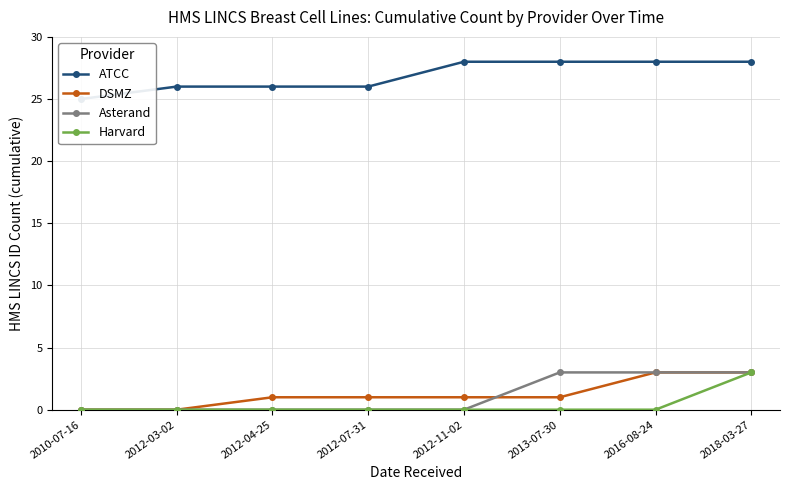

List the series in order of their peak value, highest first.

ATCC, DSMZ, Asterand, Harvard